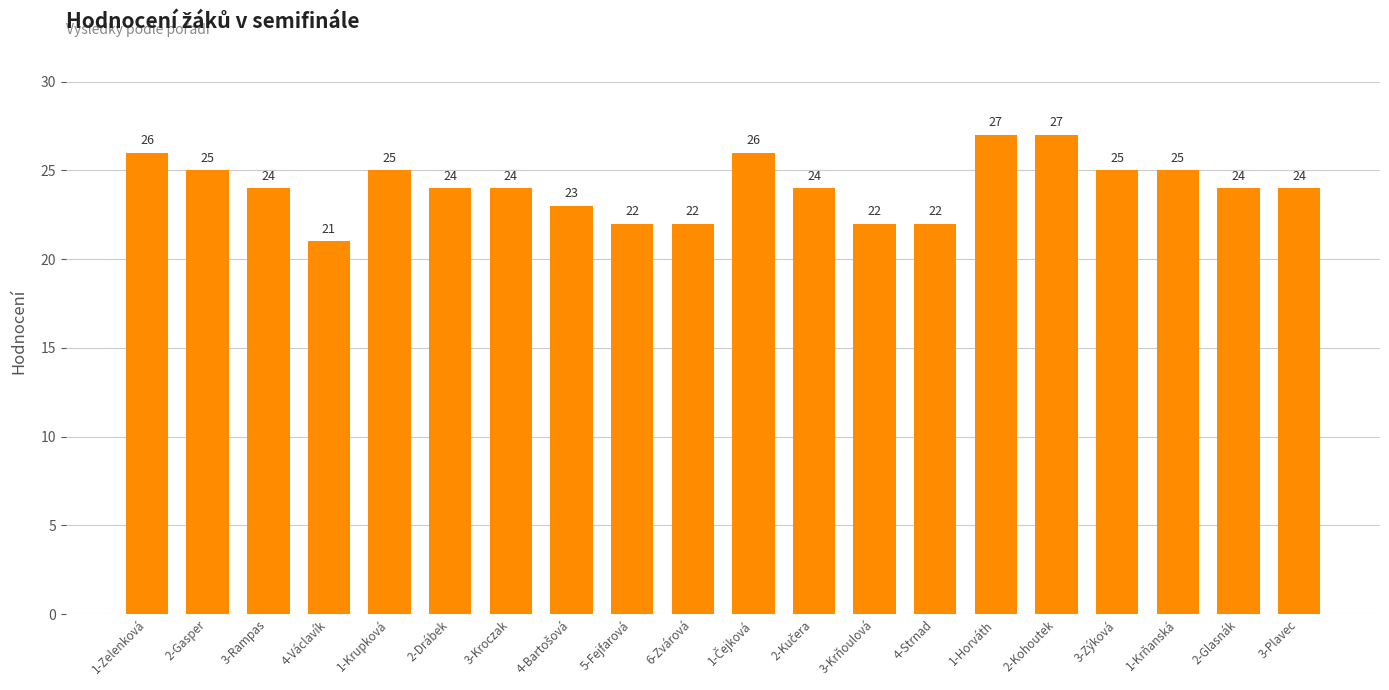

Which category has the lowest value across all series?

4-Václavík